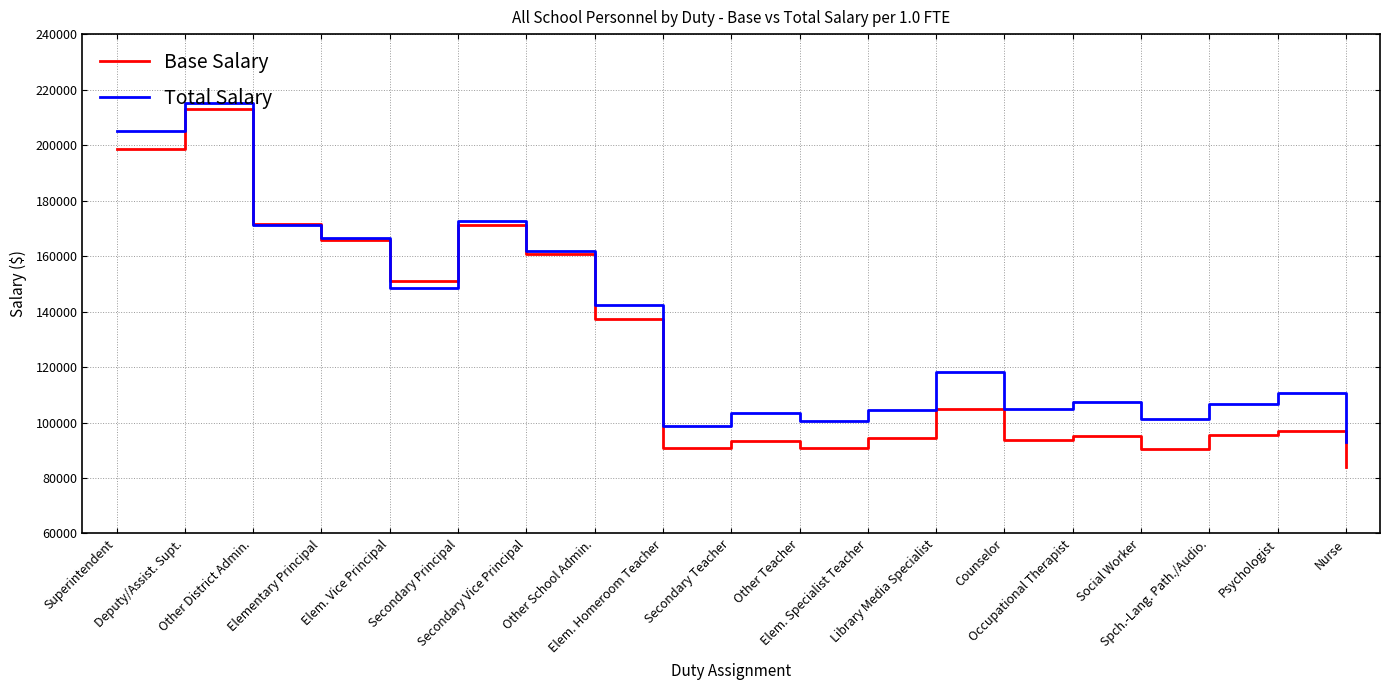

Which series has the widest spread of values?

Base Salary